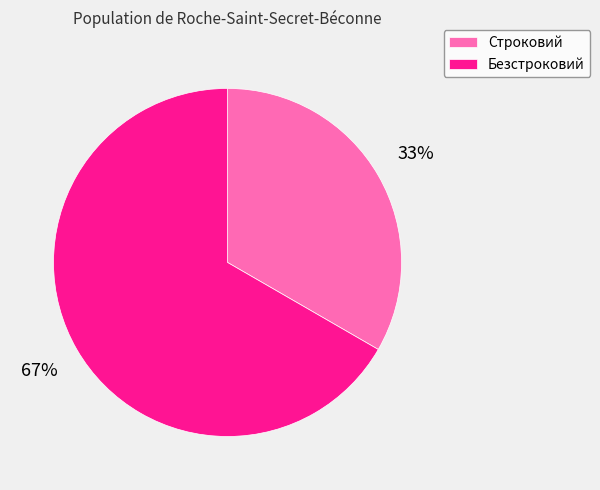

How many slices are in this pie chart?

2